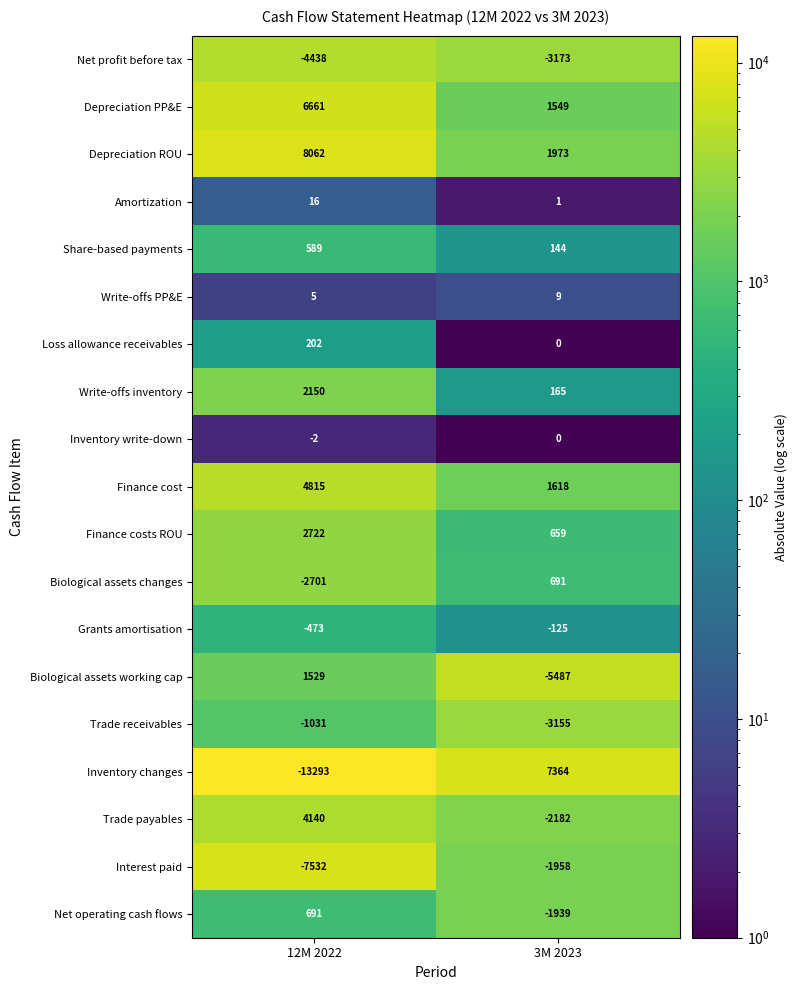

Rank the series at 12M 2022 from highest to lowest value.

Depreciation ROU, Depreciation PP&E, Finance cost, Trade payables, Finance costs ROU, Write-offs inventory, Biological assets working cap, Net operating cash flows, Share-based payments, Loss allowance receivables, Amortization, Write-offs PP&E, Inventory write-down, Grants amortisation, Trade receivables, Biological assets changes, Net profit before tax, Interest paid, Inventory changes